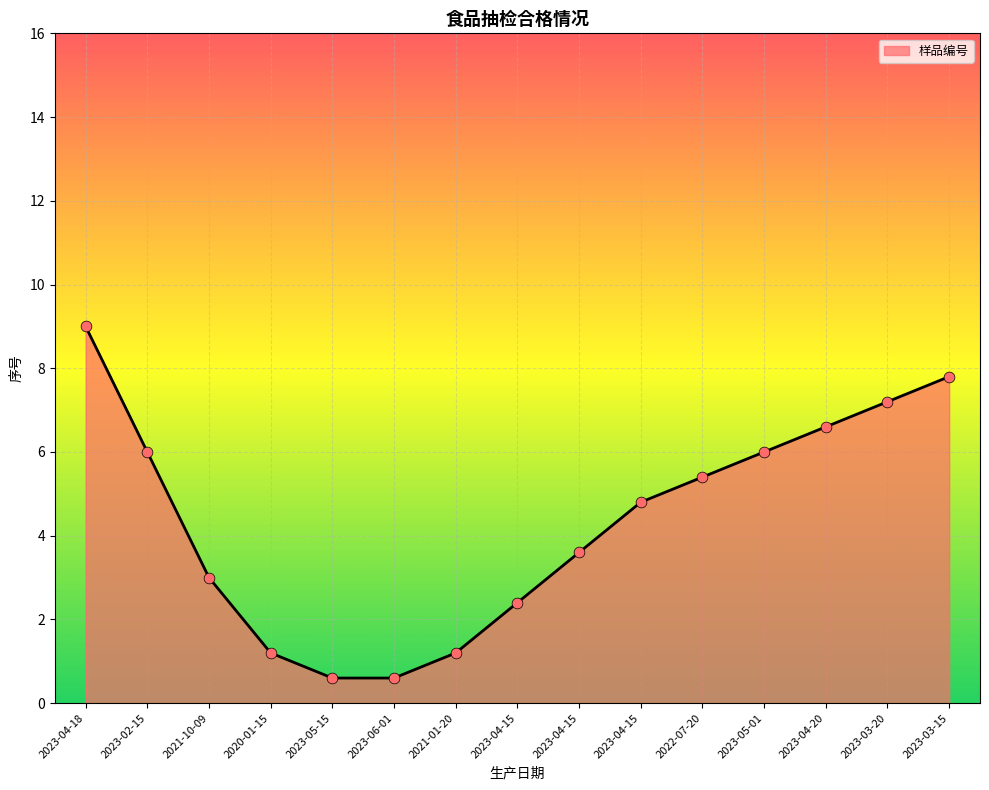

Is this an area chart (filled region under the line)?

Yes